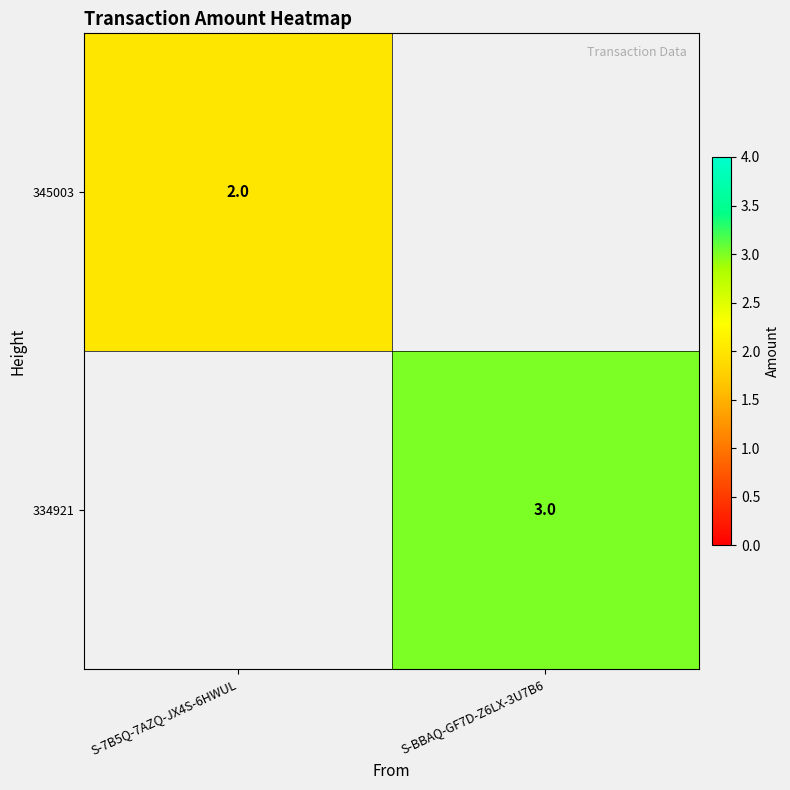

What is the spread (max minus min) of values at S-BBAQ-GF7D-Z6LX-3U7B6?

3